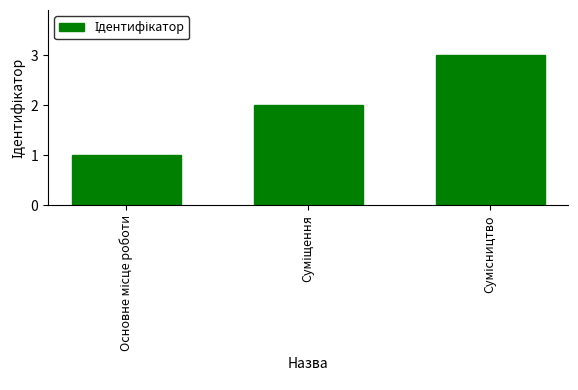

What is the sum of all values?

6